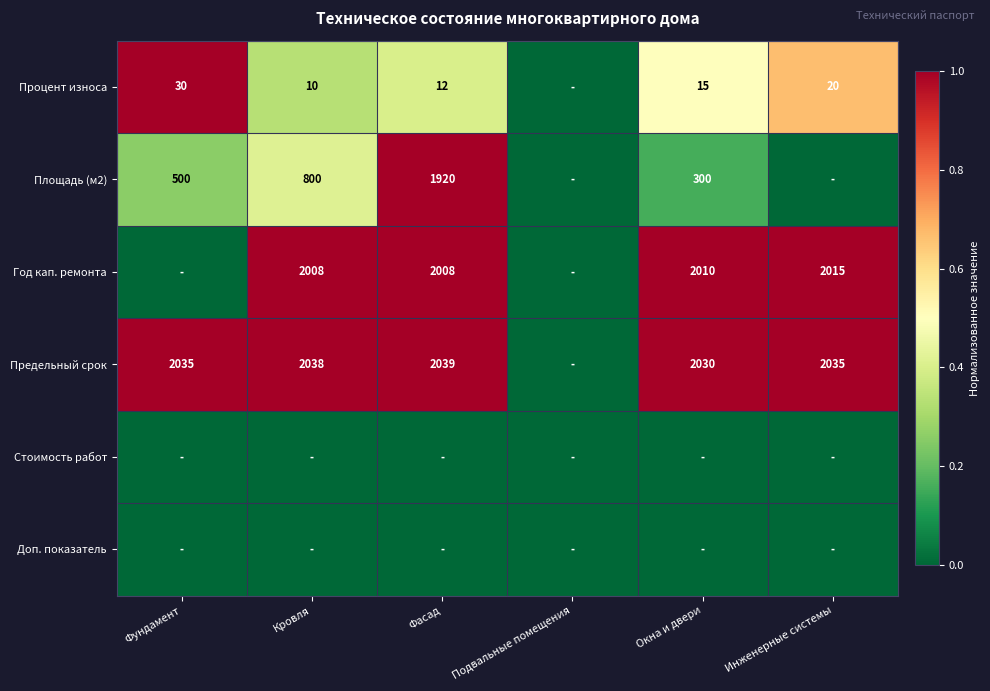

What is the total value across all series at Кровля?

2.7